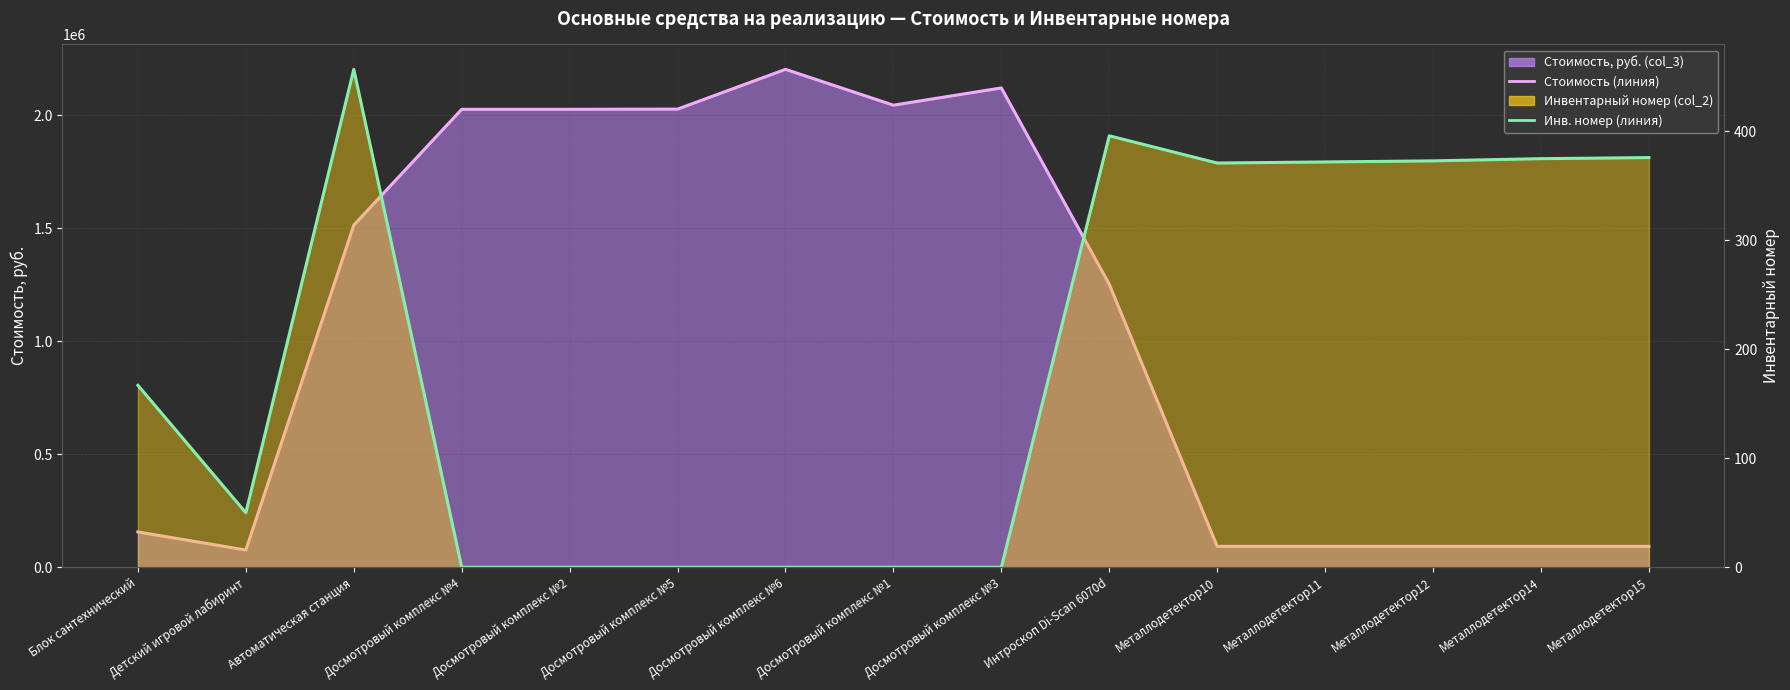

How many data points does each series have?

15